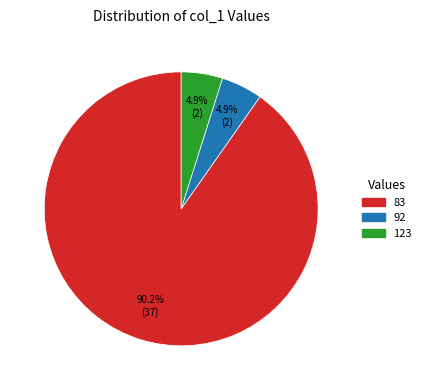

To the nearest percent, what is the difference between the 123 and 83 slice percentages?

85%